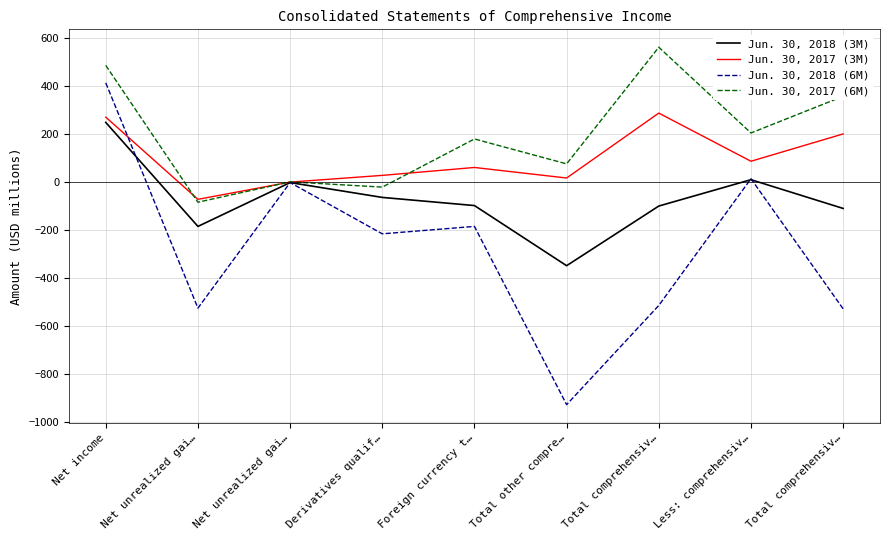

What are all the series names shown in the legend?

Jun. 30, 2018 (3M), Jun. 30, 2017 (3M), Jun. 30, 2018 (6M), Jun. 30, 2017 (6M)